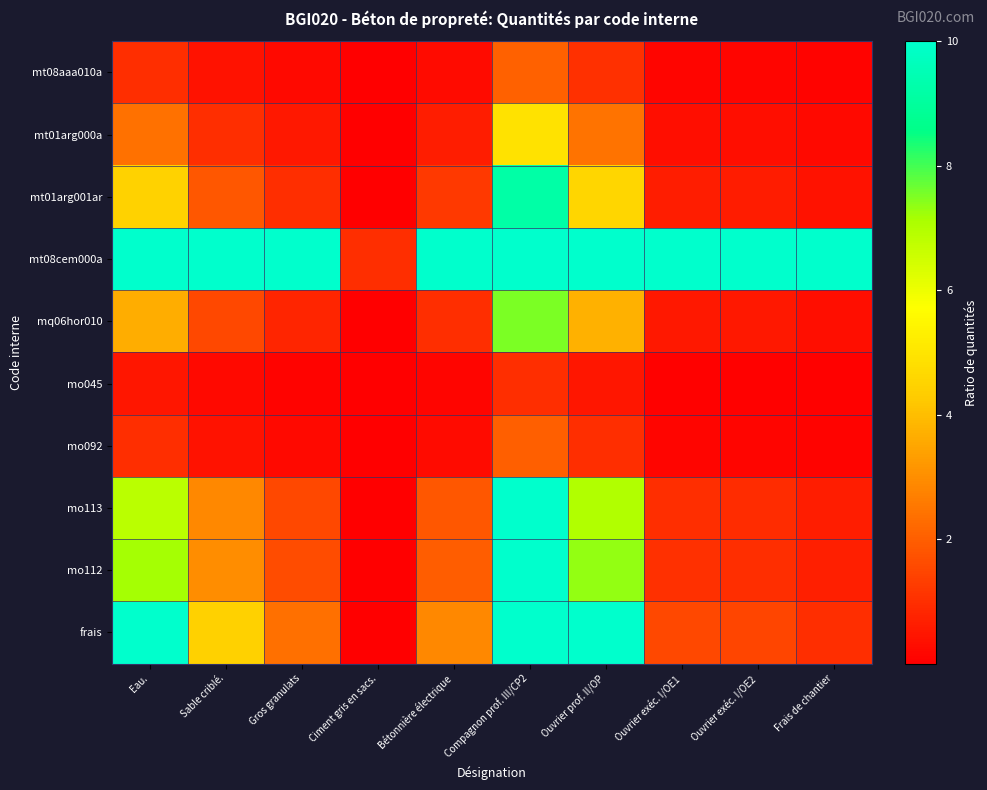

Which category has the lowest value across all series?

Ciment gris en sacs.